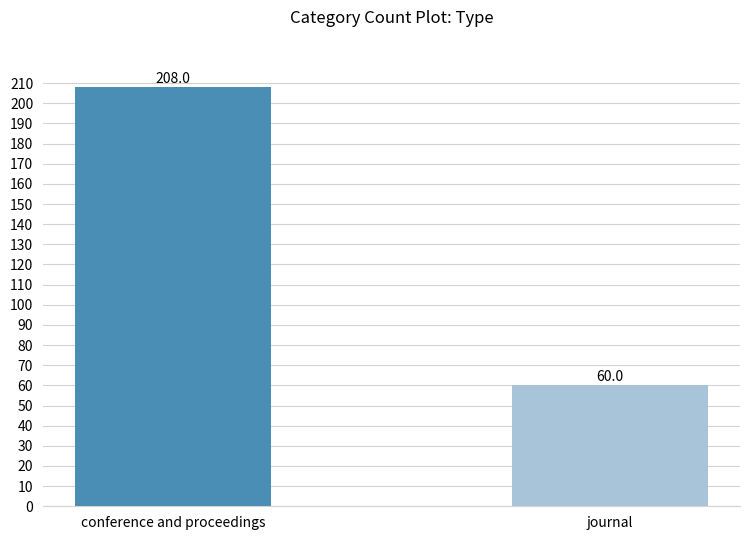

How many bars are there in total?

2